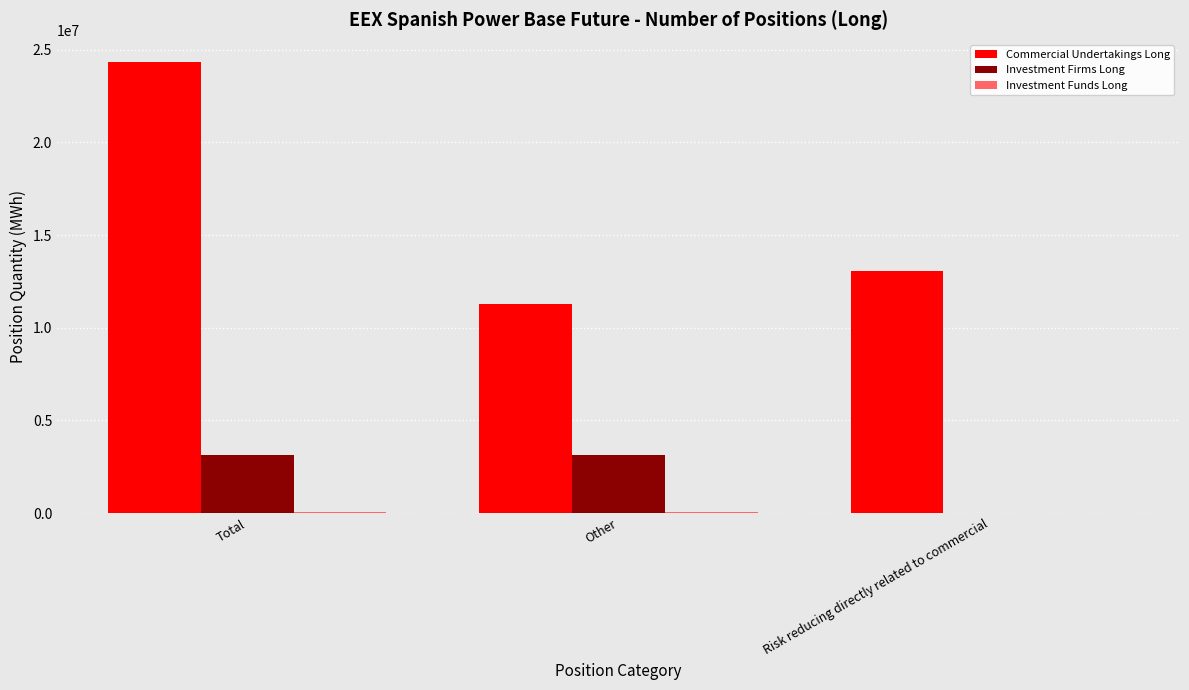

What is the spread (max minus min) of values at Risk reducing directly related to commercial?

13051602